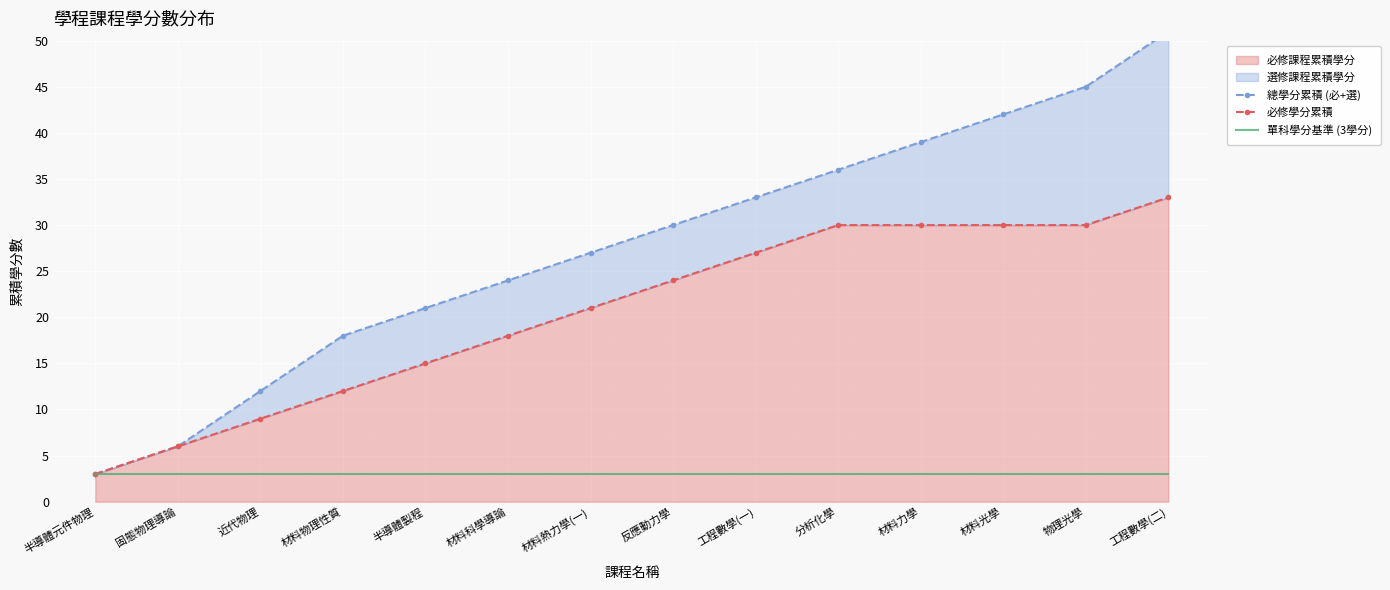

At which label does 單科學分基準 (3學分) reach its peak?

半導體元件物理